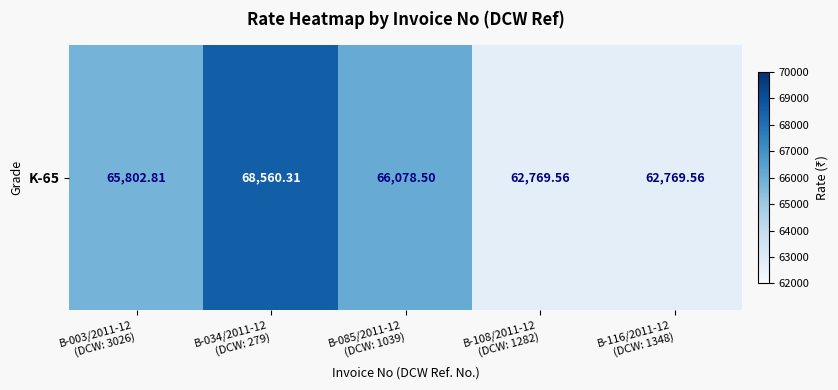

Which has a higher value, B-108/2011-12
(DCW: 1282) or B-085/2011-12
(DCW: 1039)?

B-085/2011-12
(DCW: 1039)